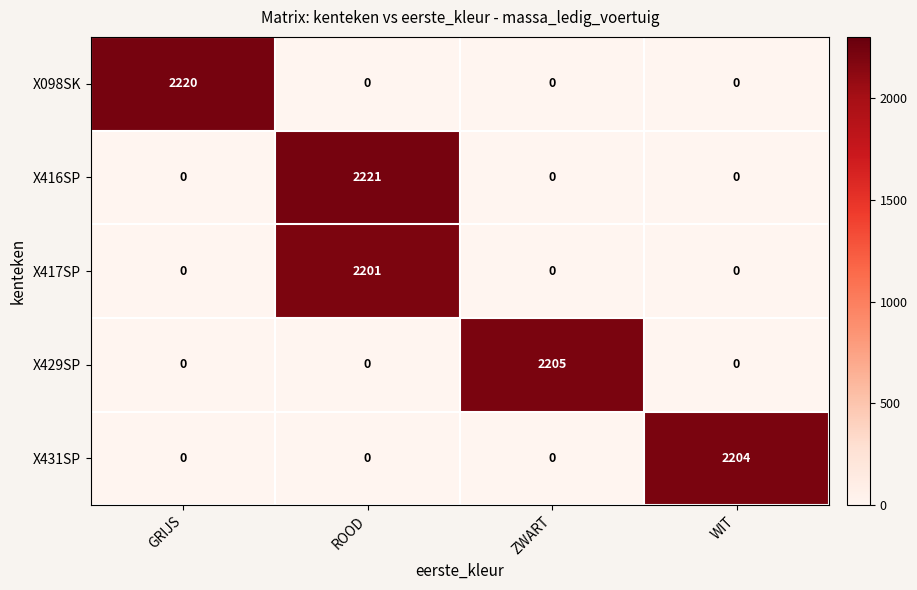

Which series has the largest range (max minus min)?

X416SP